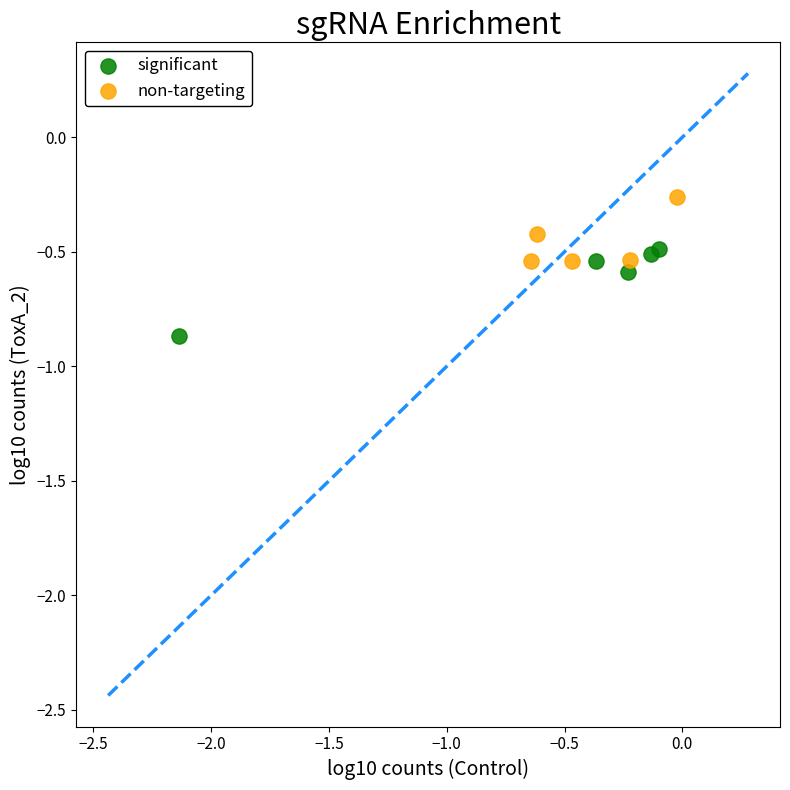

Which series contains the lowest Y value?

significant